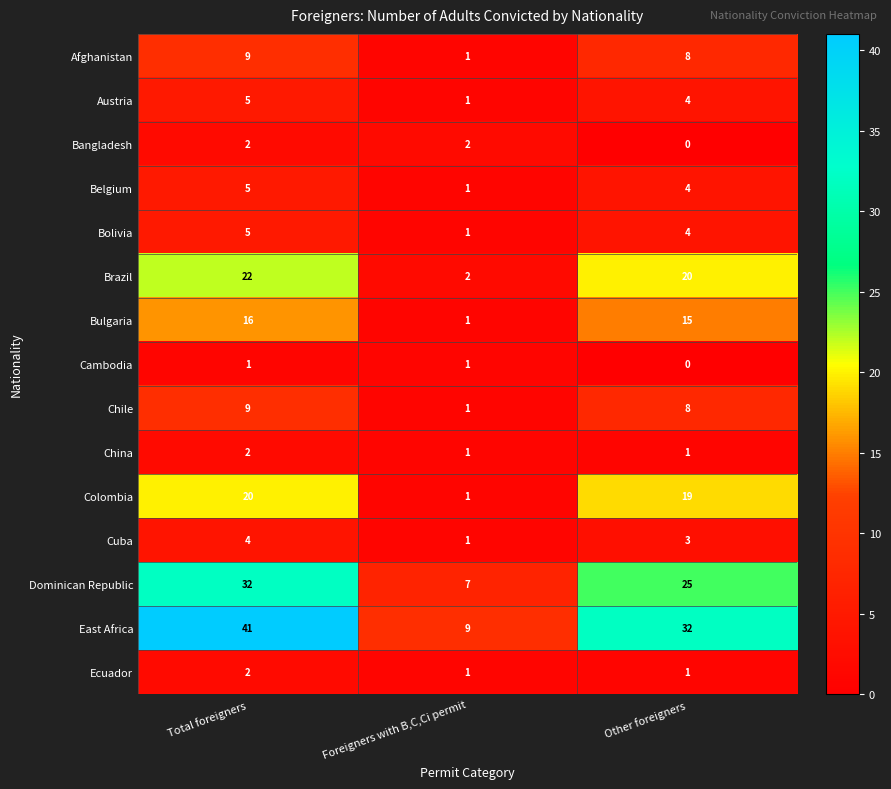

What is the sum of all Belgium values?

10